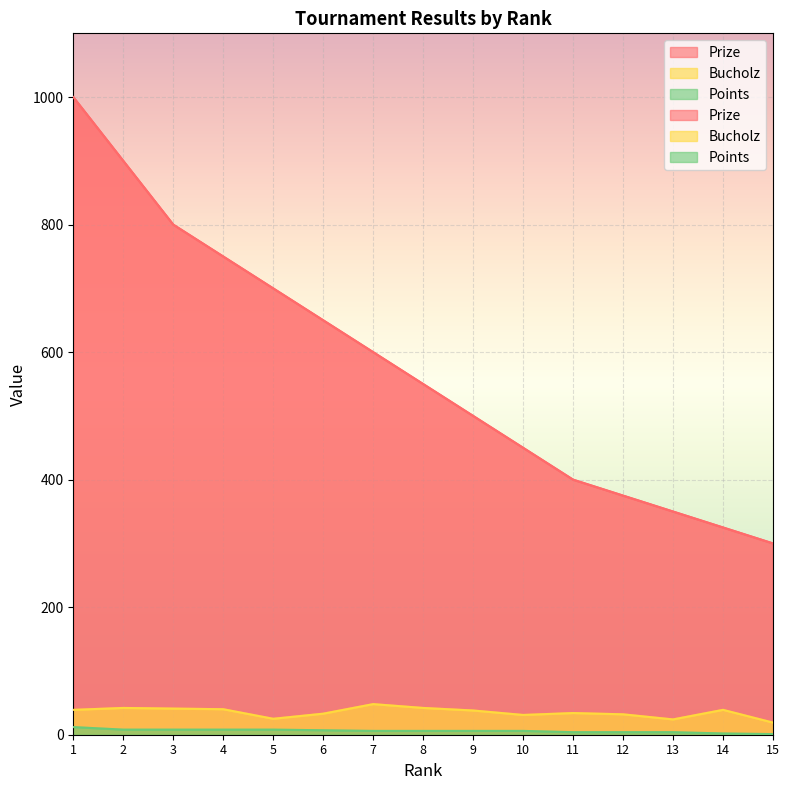

What is the spread (max minus min) of values at 6?

643